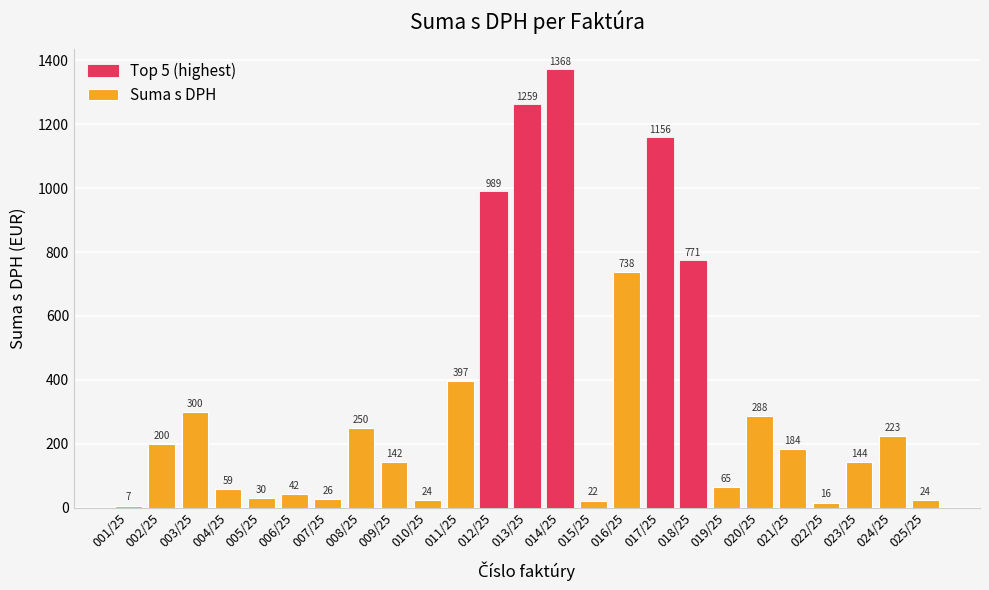

Count the number of data series in this chart.

1